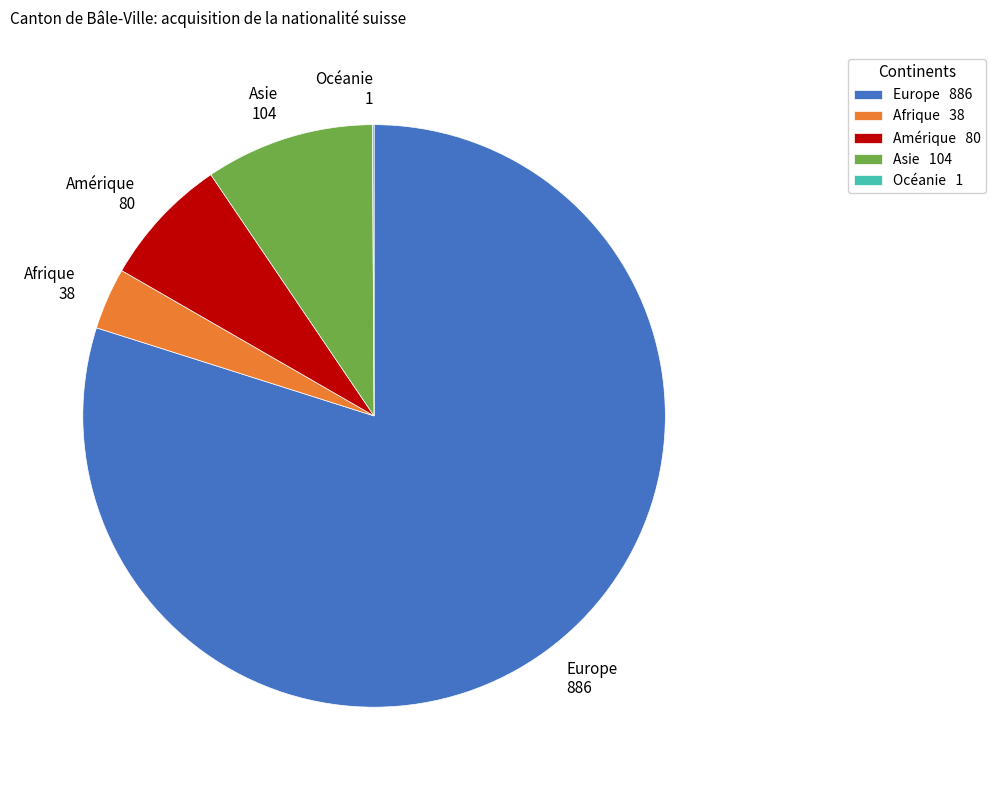

Does any single category account for the majority?

Yes